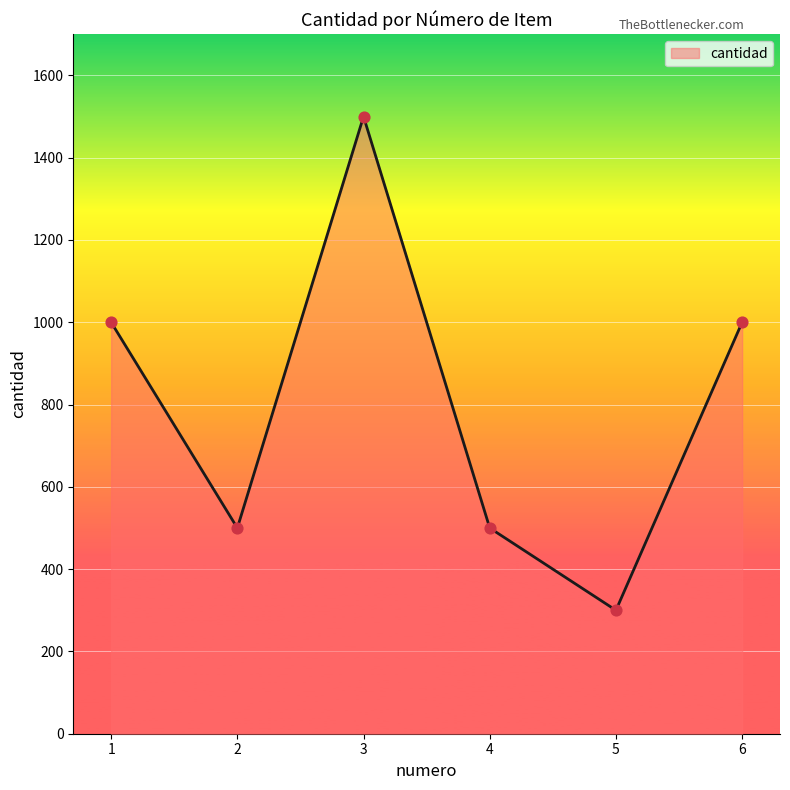

Which has a higher value, 2 or 1?

1